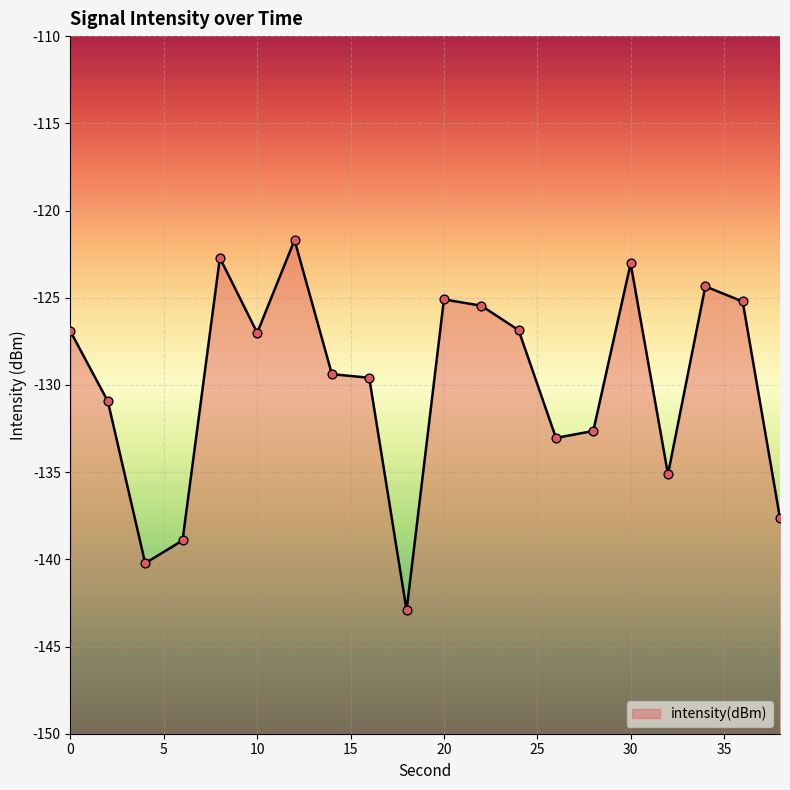

What is the change in value from 6 to 18?

-4.0